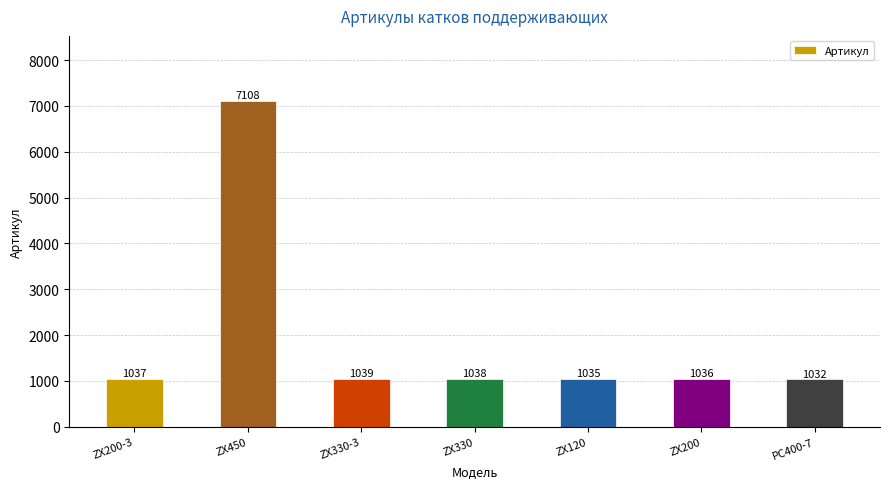

What is the change in value from ZX200 to PC400-7?

-4